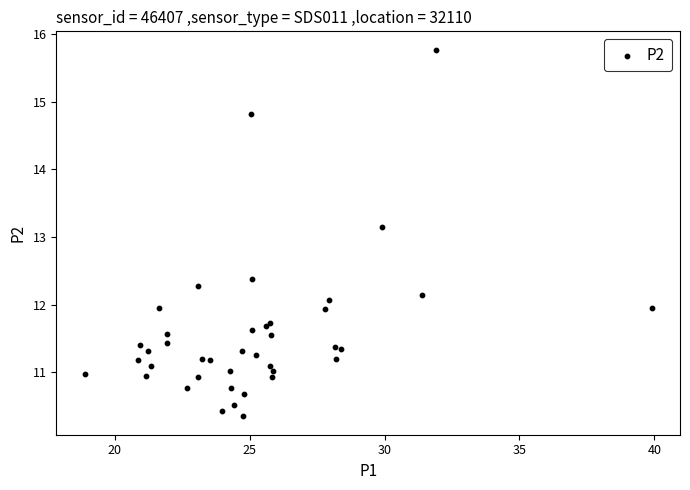

What Y value in the scatter plot is closest to 13?

13.2